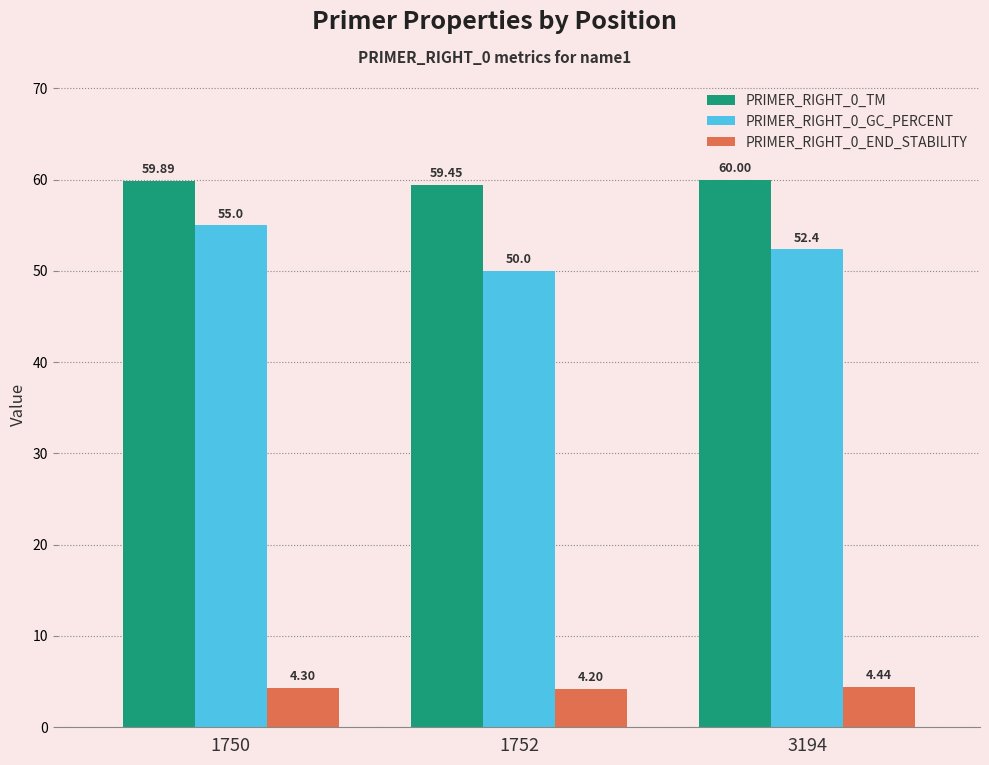

Is it true that PRIMER_RIGHT_0_GC_PERCENT equals 50.0 at 1752?

True